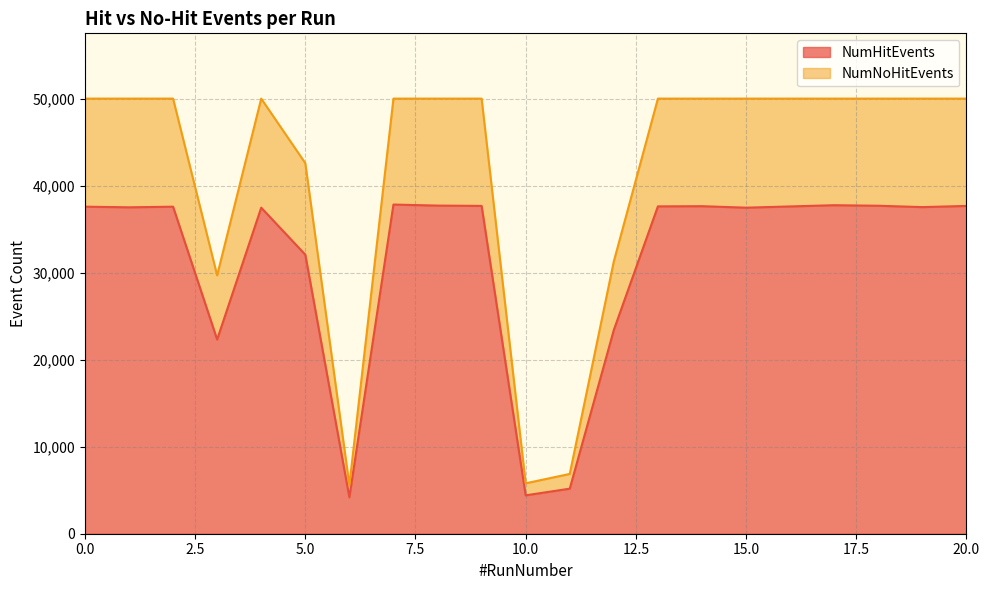

The NumNoHitEvents series shows 65855 at 7. True or false?

False